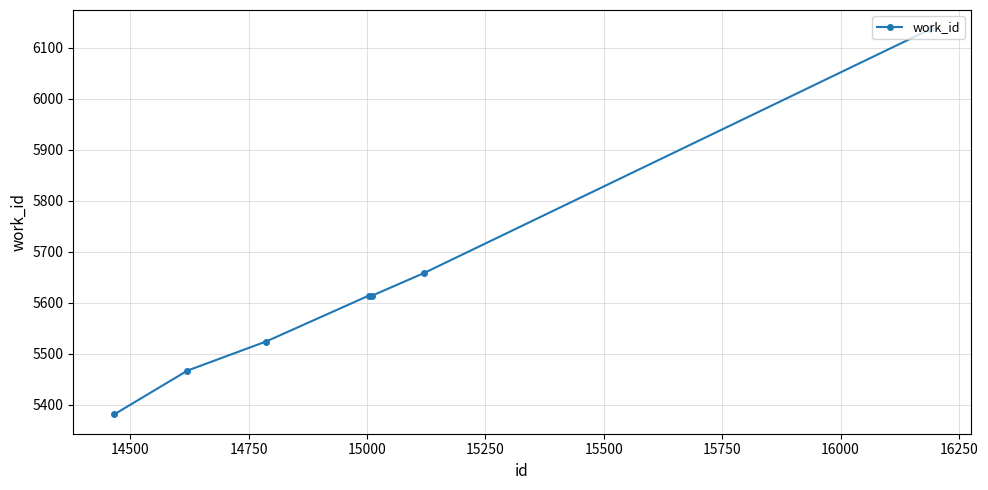

What is the smallest value displayed?

5381